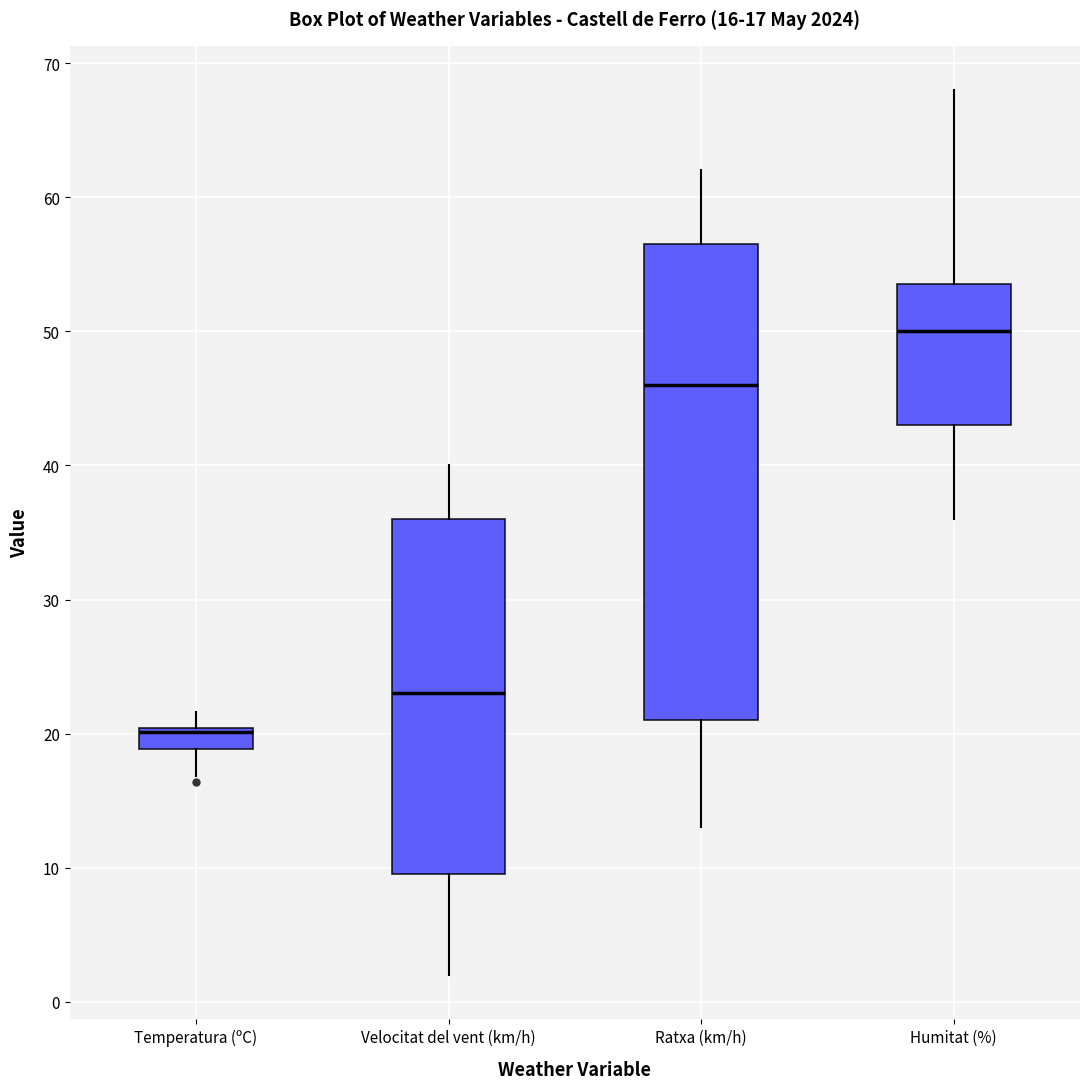

Which box has the lowest median line?

Temperatura (ºC)